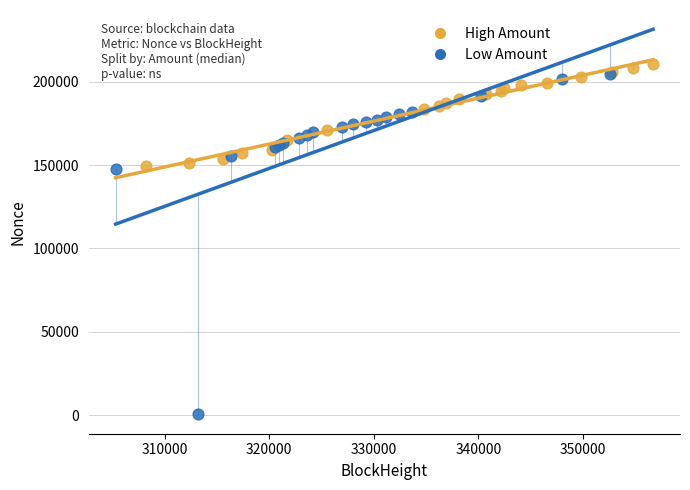

Which series has the largest Y range (max minus min)?

Low Amount